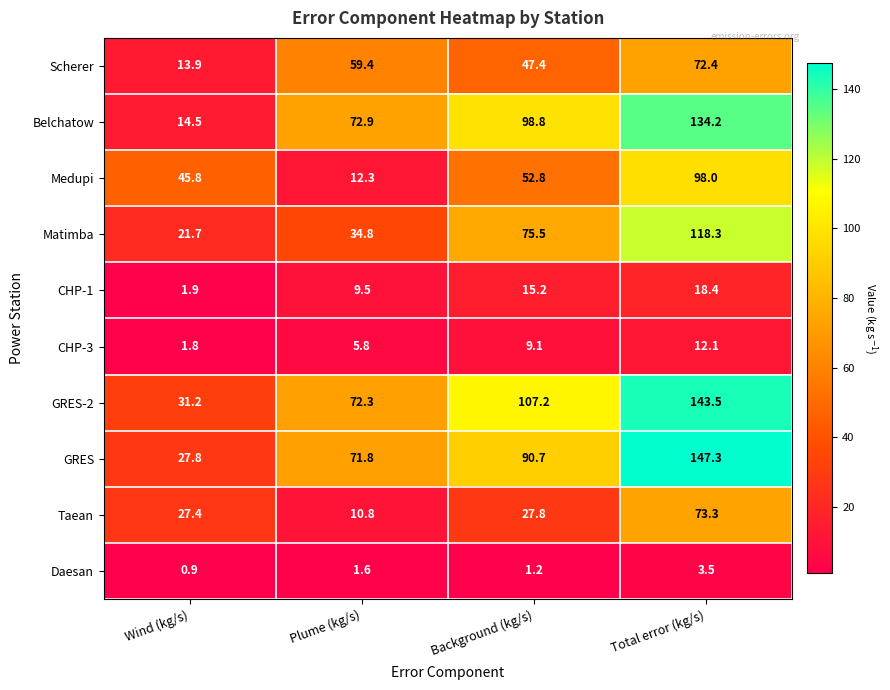

At which category is the sum across all series the highest?

Total error (kg/s)